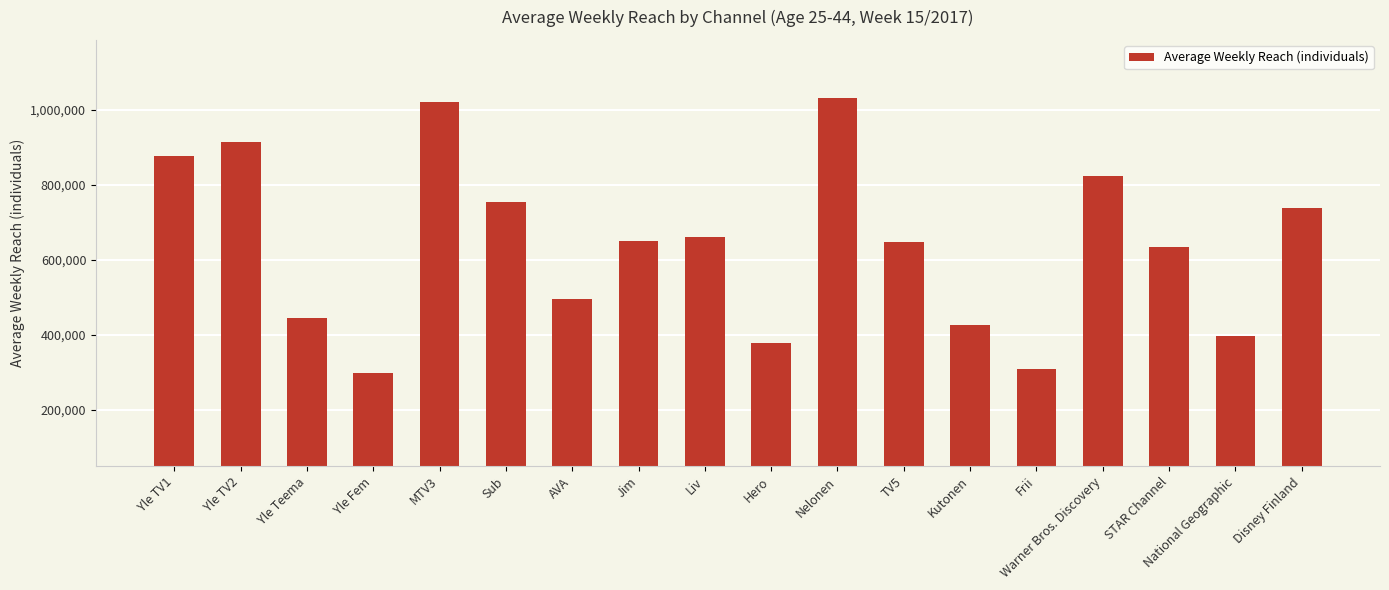

What is the change in value from MTV3 to National Geographic?

-621000